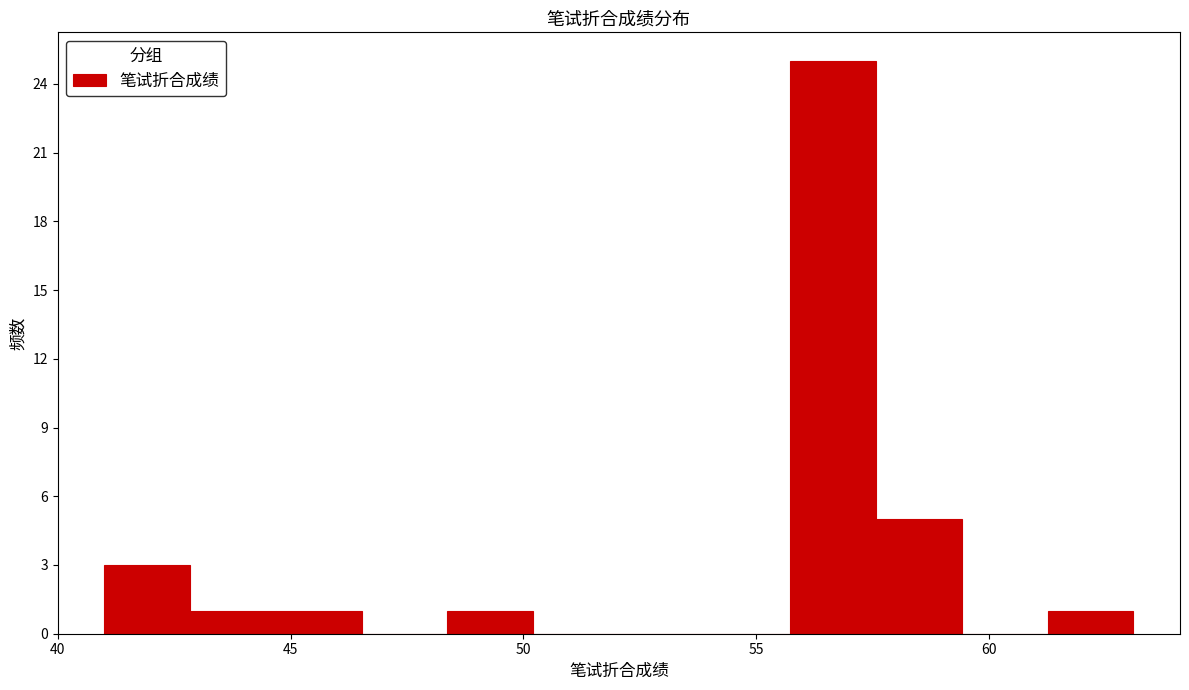

Read against the x-axis, roughly where is the centre of the tallest bar?

56.5